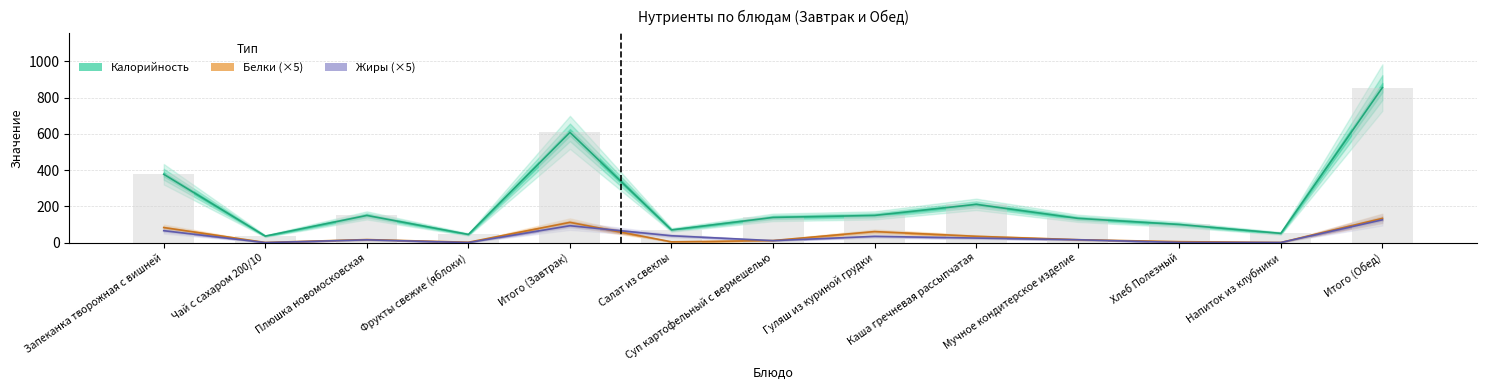

What is the difference between the maximum and minimum values in the Белки series?

132.9